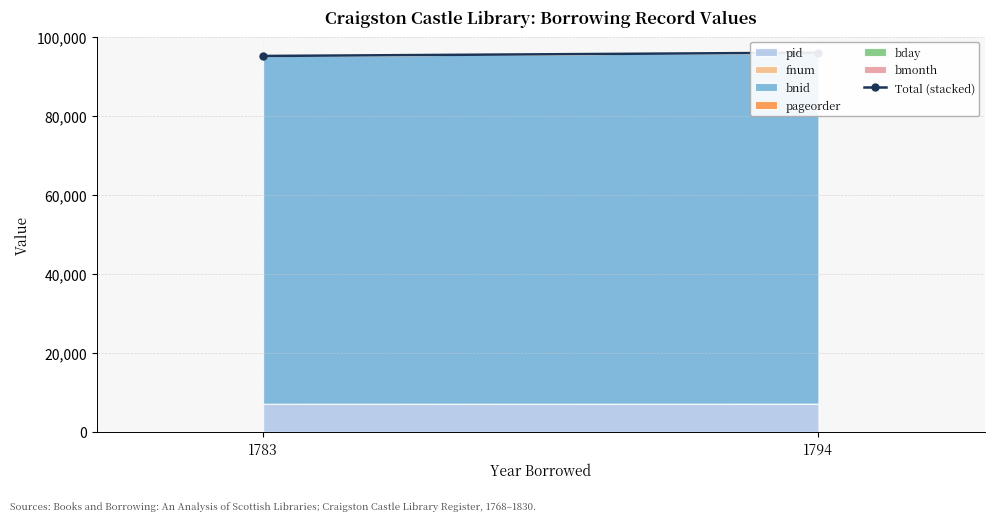

Reading right to left, transcribe all the data shown in this chart.

95917	95081